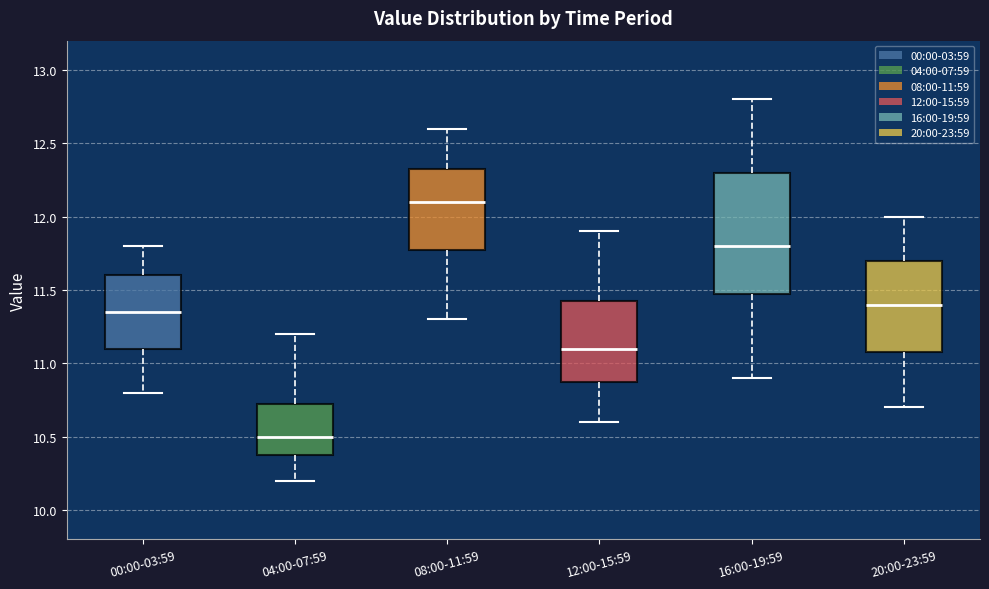

Which box's median line is the lowest?

04:00-07:59